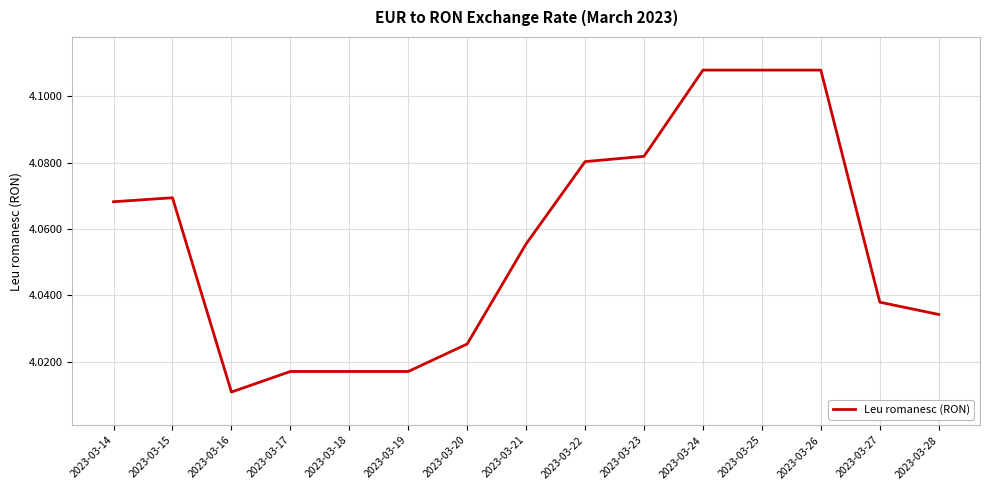

What is the difference between the second highest and second lowest values?

0.1